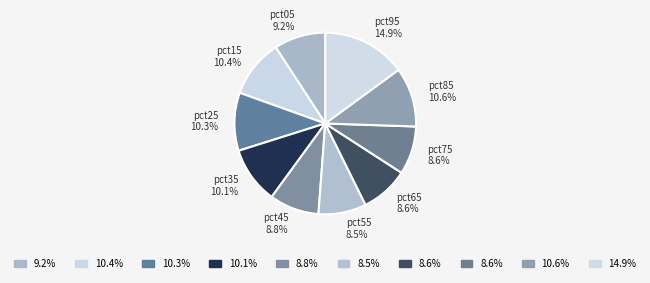

How many slices are in this pie chart?

10